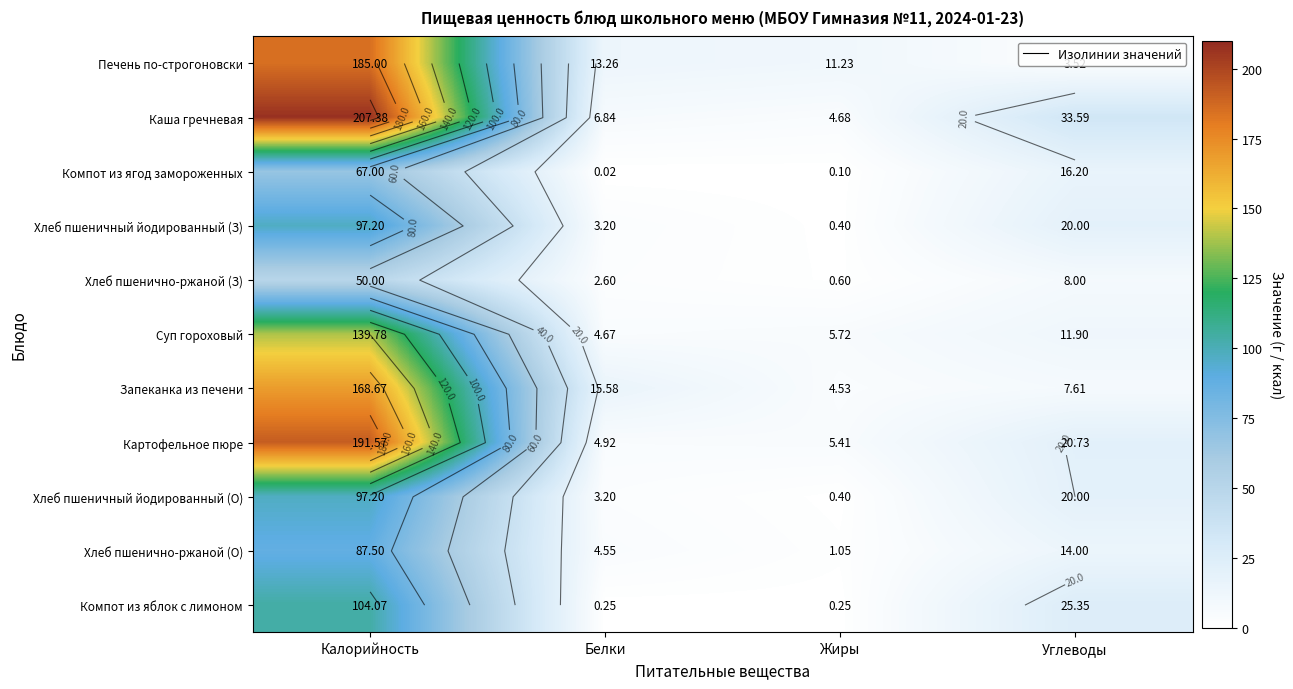

Which has a higher value, Белки or Жиры?

Белки